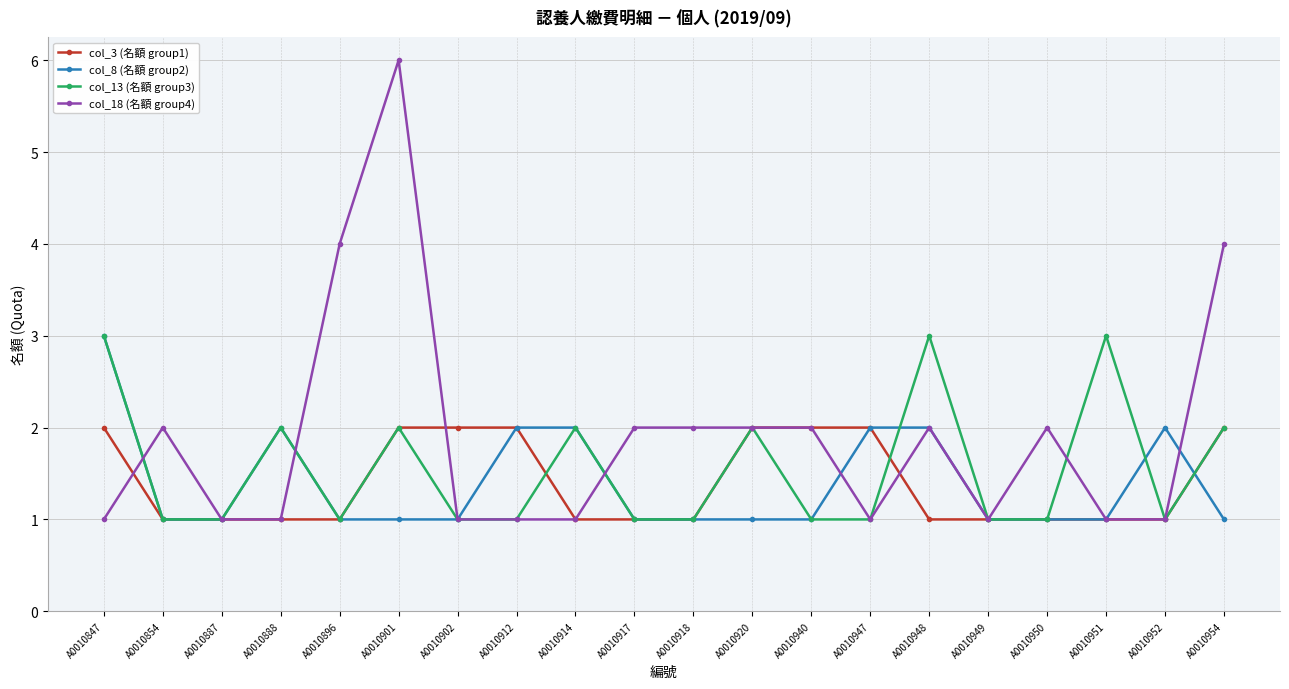

Reading left to right, what are all the values shown in this chart?

col_3 (名額 group1): A0010847=2	A0010854=1	A0010887=1	A0010888=1	A0010896=1	A0010901=2	A0010902=2	A0010912=2	A0010914=1	A0010917=1	A0010918=1	A0010920=2	A0010940=2	A0010947=2	A0010948=1	A0010949=1	A0010950=1	A0010951=1	A0010952=1	A0010954=2
col_8 (名額 group2): A0010847=3	A0010854=1	A0010887=1	A0010888=2	A0010896=1	A0010901=1	A0010902=1	A0010912=2	A0010914=2	A0010917=1	A0010918=1	A0010920=1	A0010940=1	A0010947=2	A0010948=2	A0010949=1	A0010950=1	A0010951=1	A0010952=2	A0010954=1
col_13 (名額 group3): A0010847=3	A0010854=1	A0010887=1	A0010888=2	A0010896=1	A0010901=2	A0010902=1	A0010912=1	A0010914=2	A0010917=1	A0010918=1	A0010920=2	A0010940=1	A0010947=1	A0010948=3	A0010949=1	A0010950=1	A0010951=3	A0010952=1	A0010954=2
col_18 (名額 group4): A0010847=1	A0010854=2	A0010887=1	A0010888=1	A0010896=4	A0010901=6	A0010902=1	A0010912=1	A0010914=1	A0010917=2	A0010918=2	A0010920=2	A0010940=2	A0010947=1	A0010948=2	A0010949=1	A0010950=2	A0010951=1	A0010952=1	A0010954=4